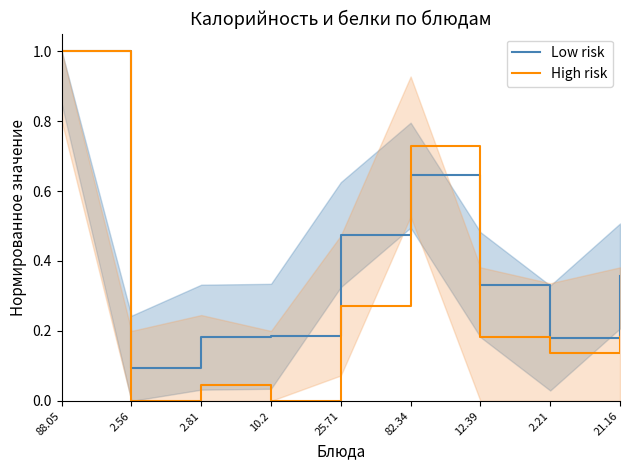

What is the difference between the maximum and minimum values in the High risk series?

1.0